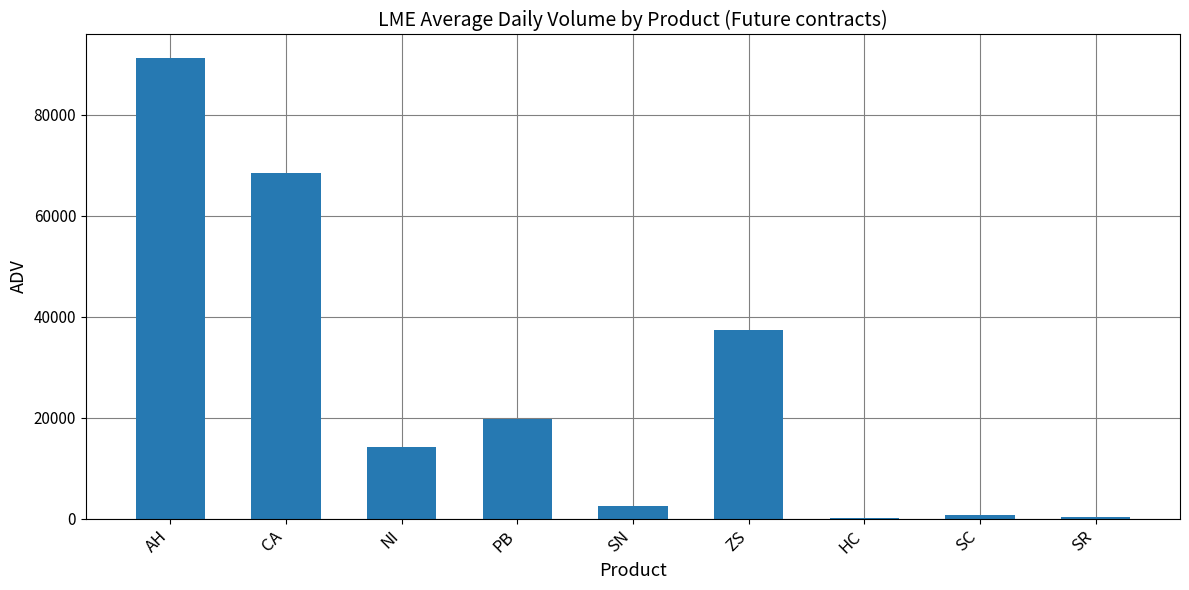

At which label is the value closest to 45746?

ZS